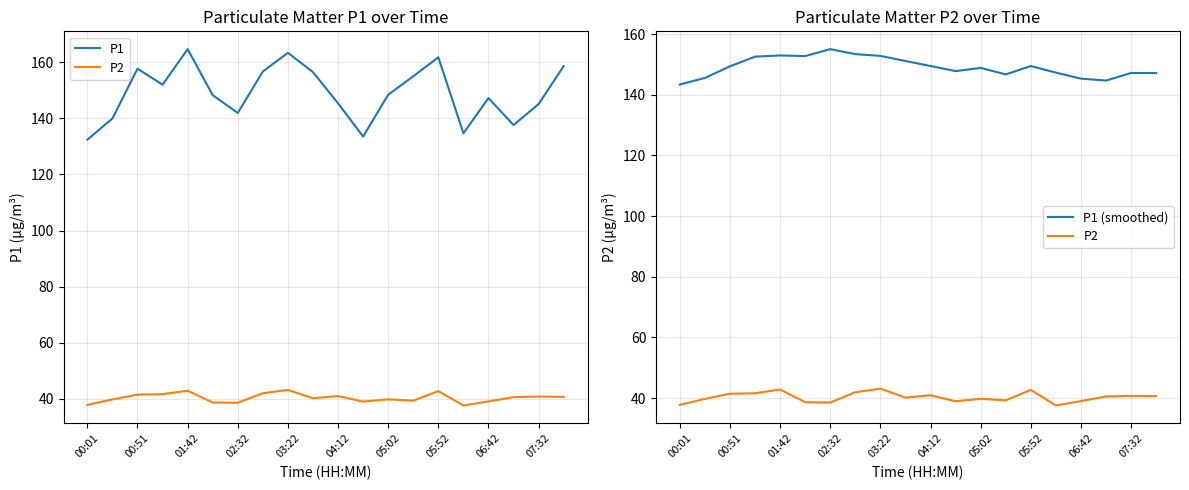

The P1 series shows 67.8 at 00:51. True or false?

False